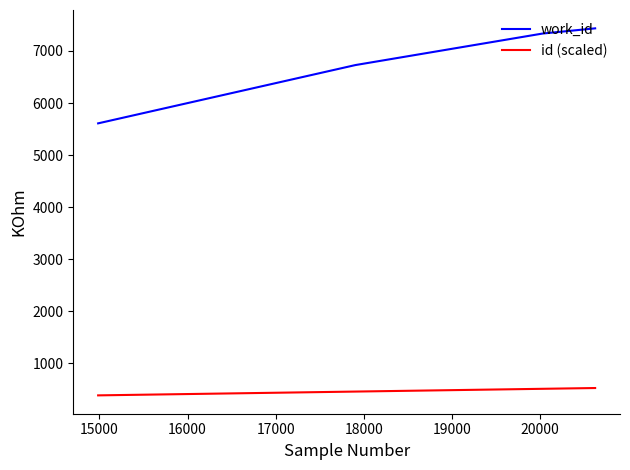

True or false: id (scaled) and work_id cross at least once.

False